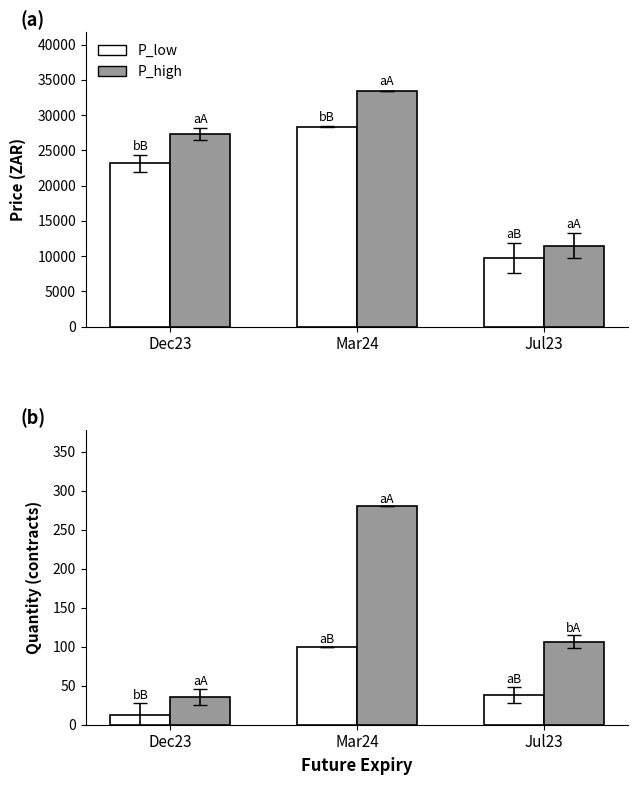

What is the total value across all series at Jul23?

21340.5